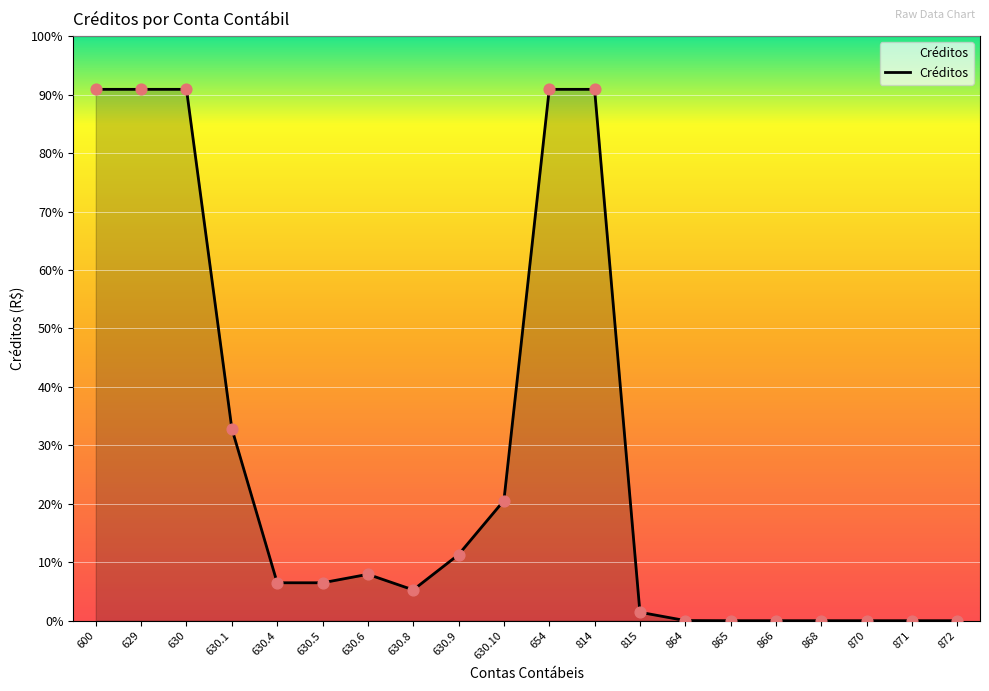

What is the ratio of the value at 600 to the value at 630.1?

2.8